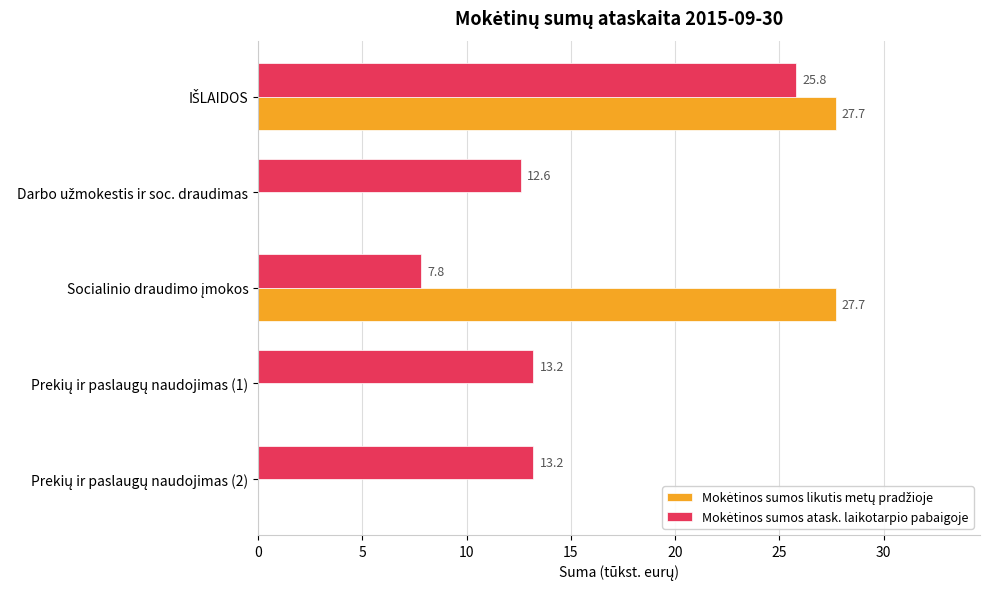

What is the maximum value shown in the chart?

27.7